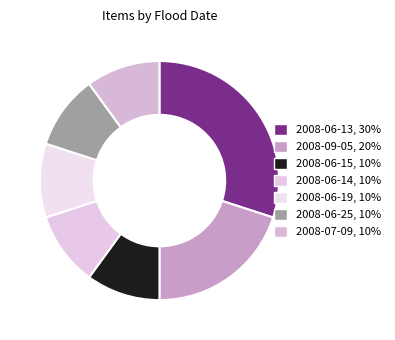

How many segments does this pie chart have?

7